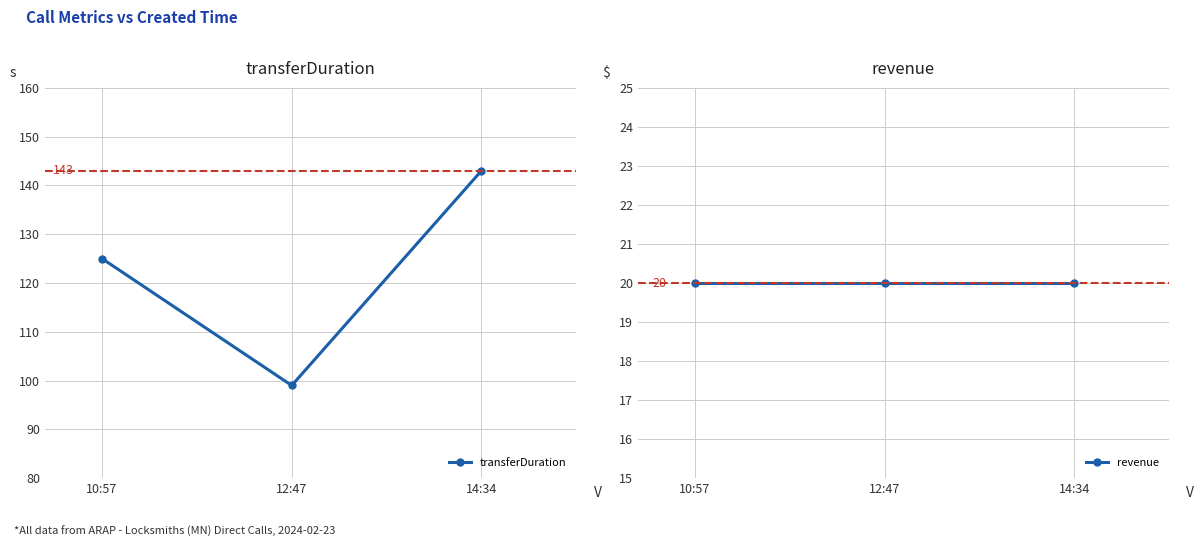

Rank the series at 14:34 from lowest to highest value.

revenue, transferDuration